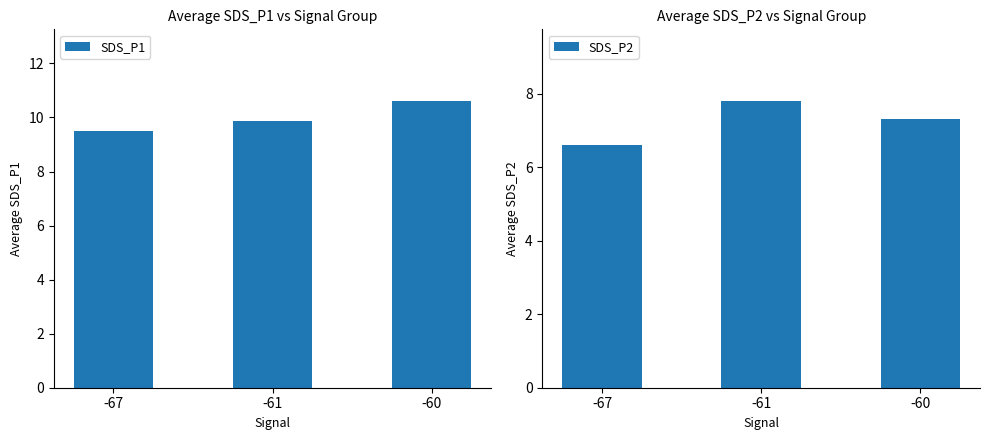

What is the average value of the SDS_P2 series?

7.2